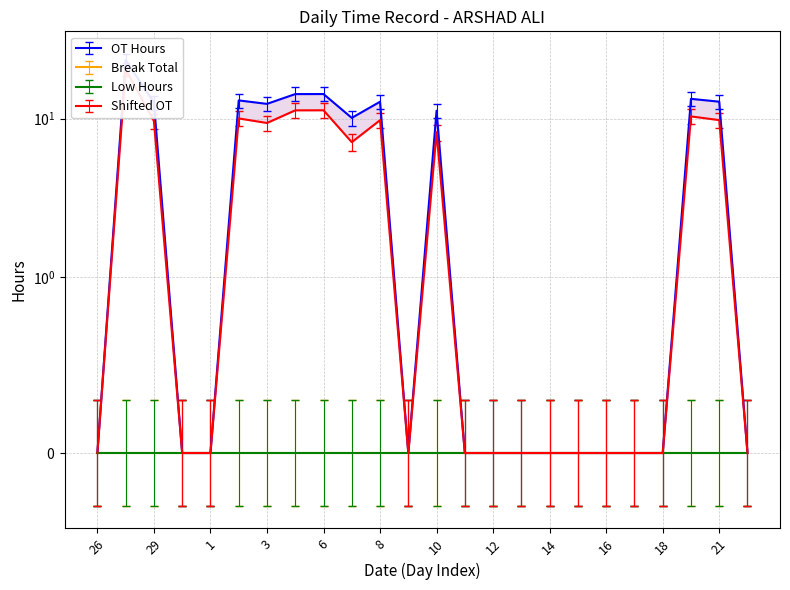

Reading left to right, list all the values displayed in this chart.

OT Hours: 0.0	23.4	12.6	0.0	0.0	13.0	12.4	14.3	14.3	10.1	12.8	0.0	11.2	0.0	0.0	0.0	0.0	0.0	0.0	0.0	0.0	13.3	12.8	0.0
Shifted OT: 0.0	20.4	9.6	0.0	0.0	10.0	9.4	11.3	11.3	7.1	9.8	0.0	8.2	0.0	0.0	0.0	0.0	0.0	0.0	0.0	0.0	10.3	9.8	0.0